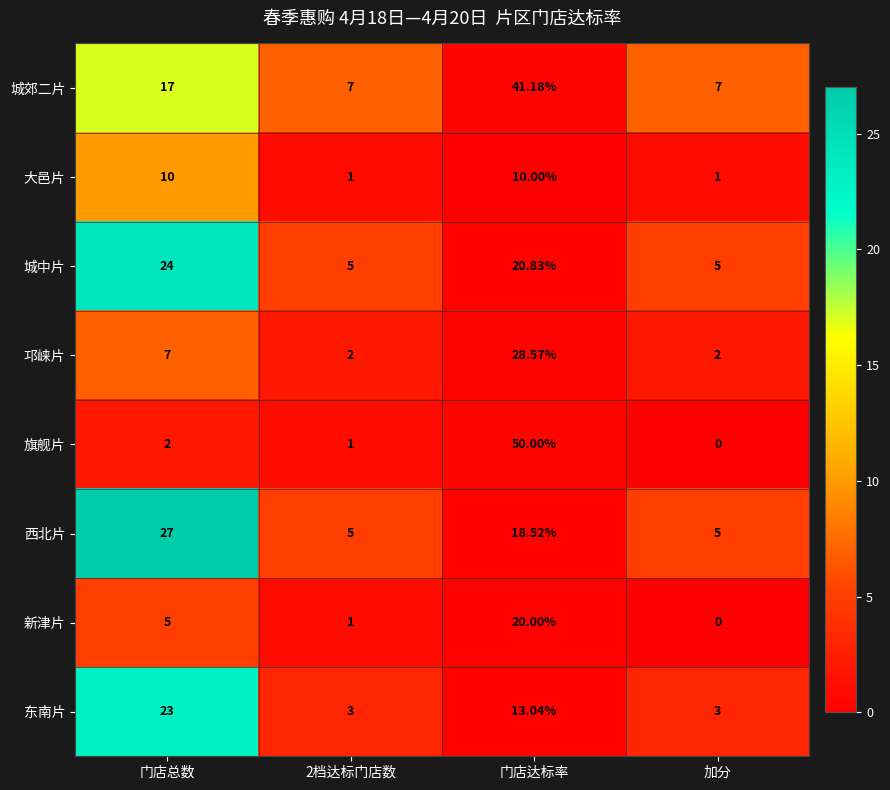

Where is 东南片 nearest to the value 13?

门店达标率